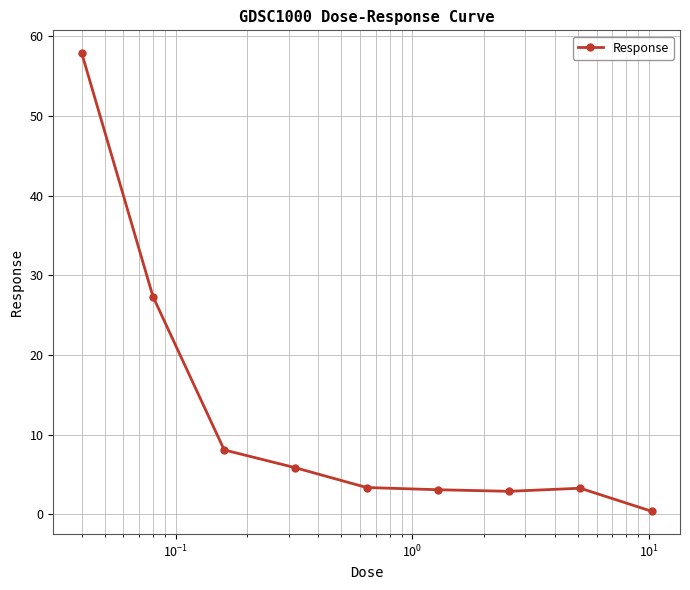

What is the value of the 8th point from the left?

3.3